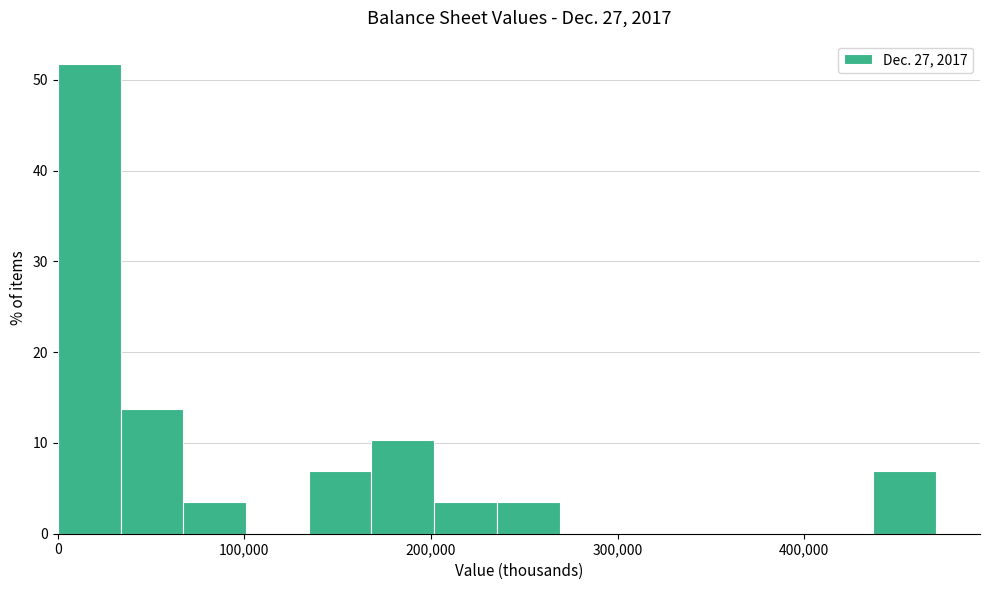

Around what value on the x-axis is the tallest bar? Give the approximate position of its centre, as read against the axis.

20000